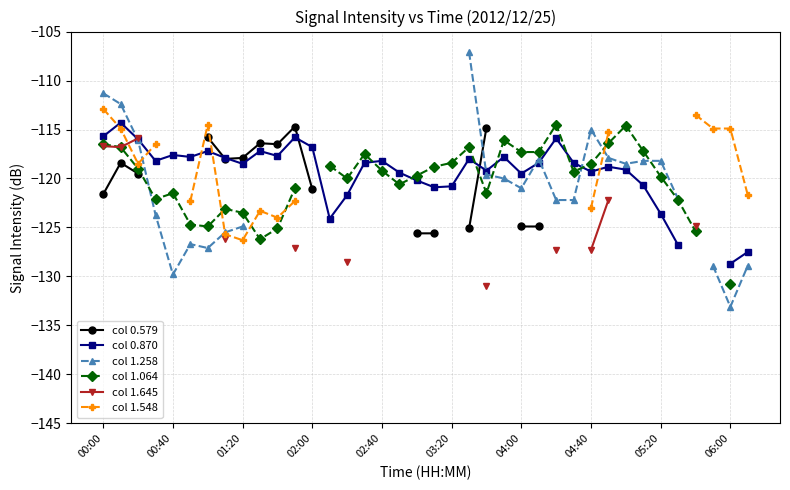

Is it true that col 1.064 equals -72.5 at 18?

False